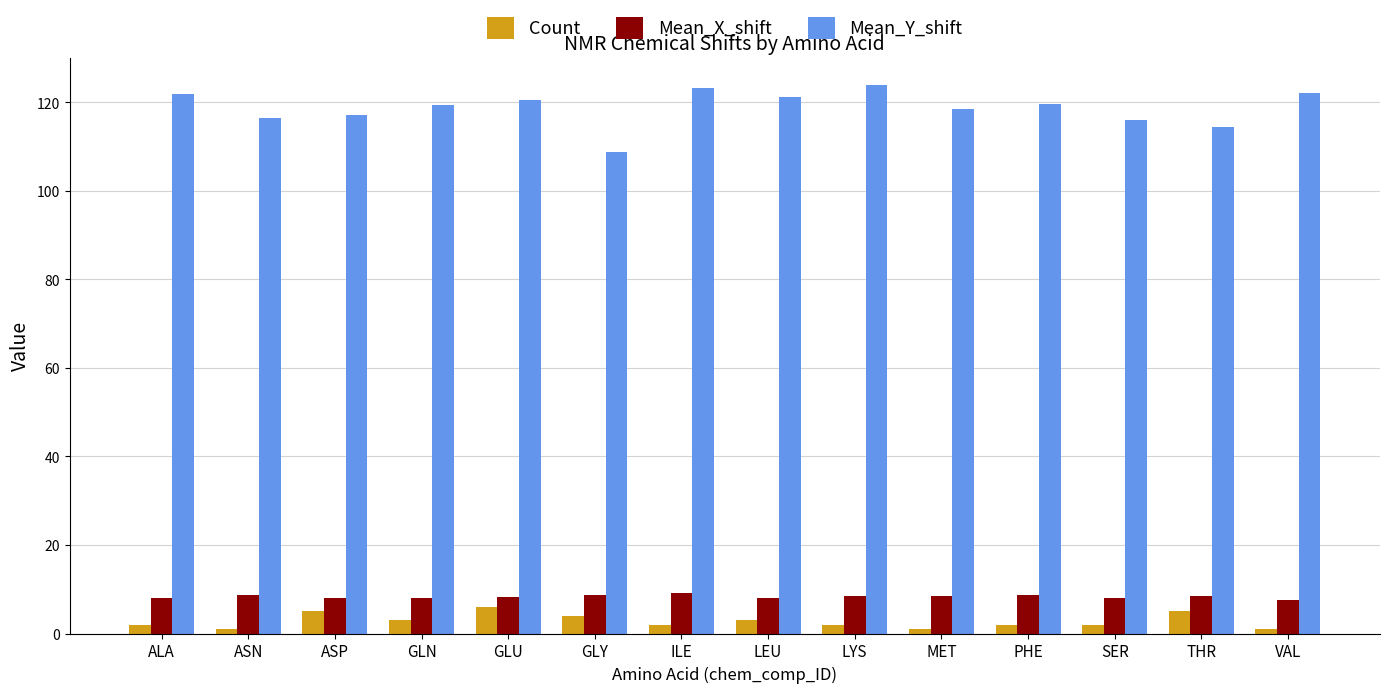

How many bars are there in total?

42